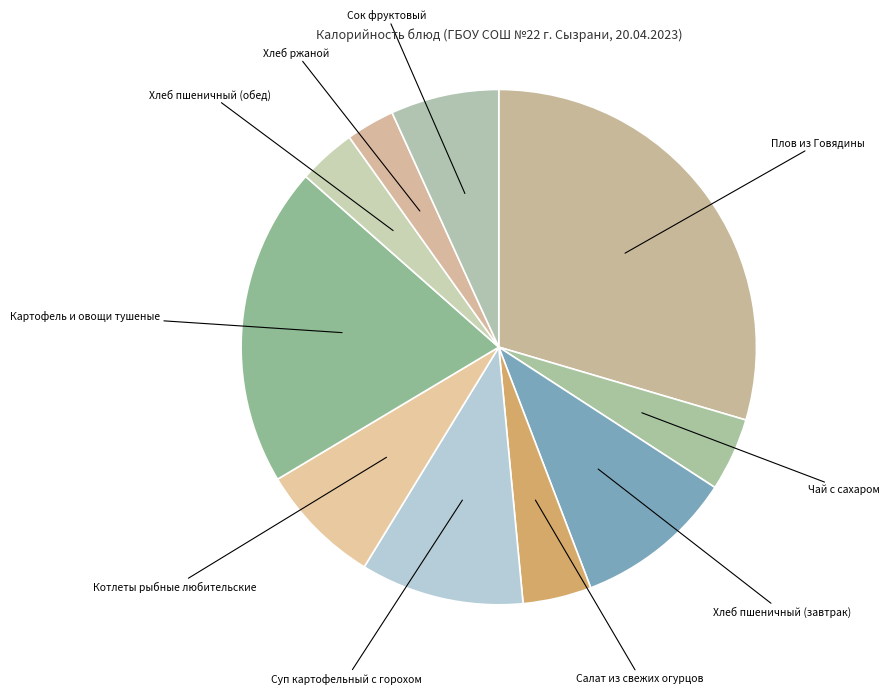

Which has a higher value, Сок фруктовый or Плов из Говядины?

Плов из Говядины